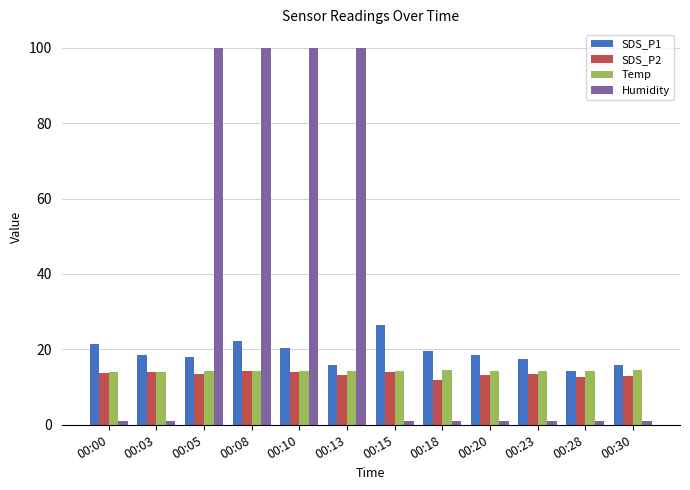

Which series has the largest total across all categories?

Humidity